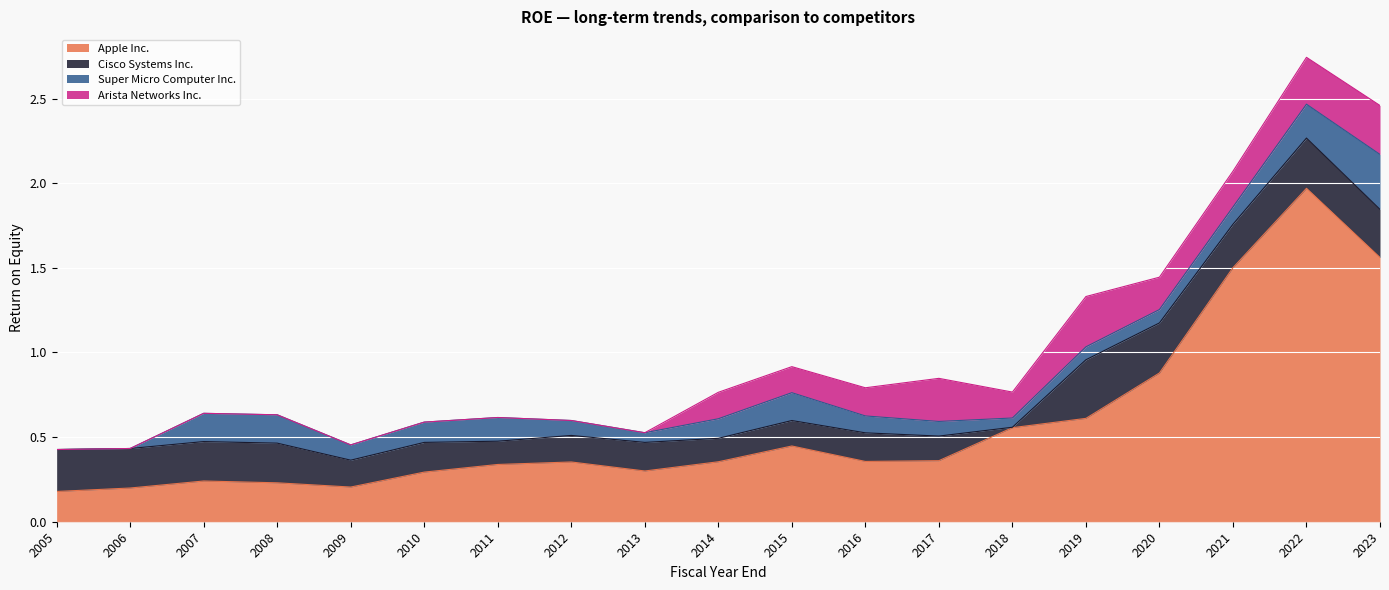

Which series has the widest spread of values?

Apple Inc.